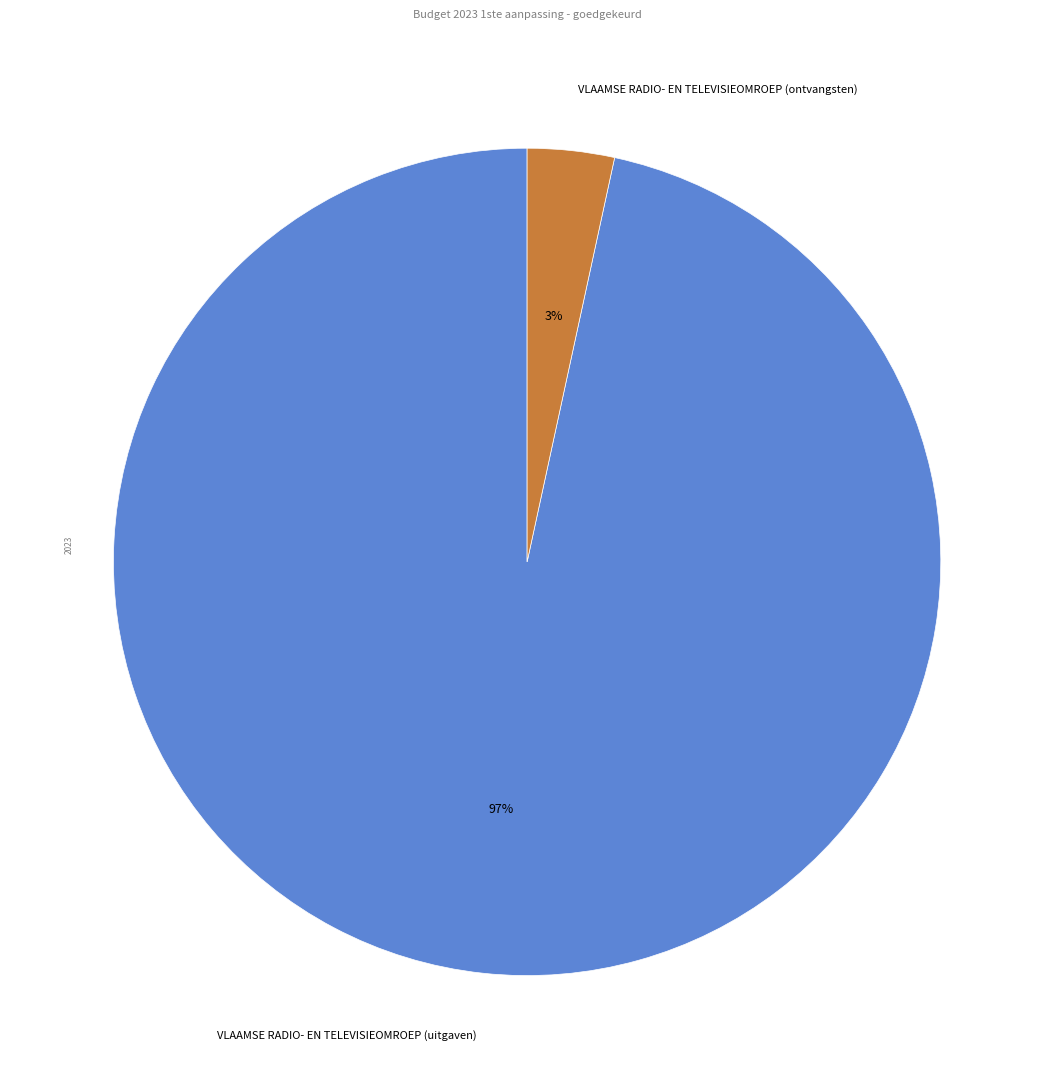

Between VLAAMSE RADIO- EN TELEVISIEOMROEP (uitgaven) and VLAAMSE RADIO- EN TELEVISIEOMROEP (ontvangsten), which is larger?

VLAAMSE RADIO- EN TELEVISIEOMROEP (uitgaven)